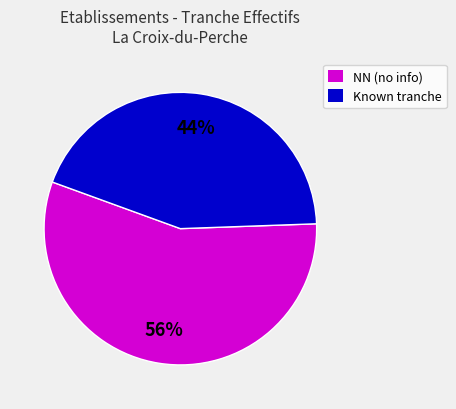

Which slice is the largest?

NN (no info)